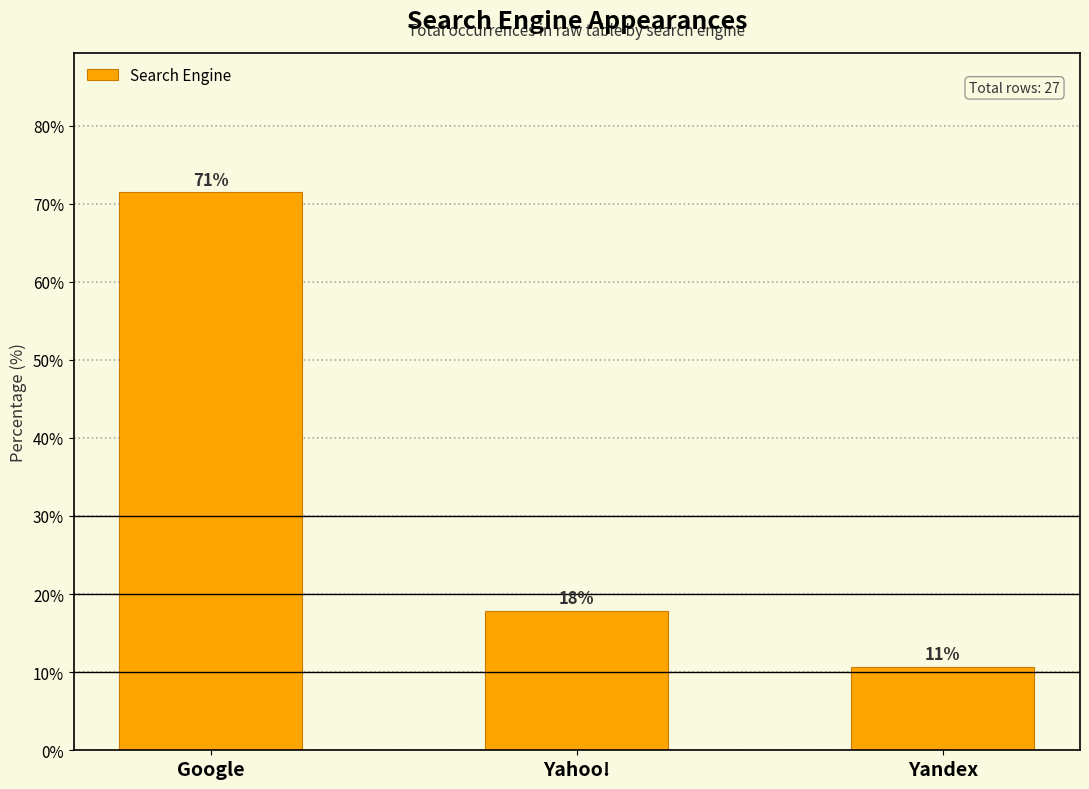

Are the bars grouped side by side (vs. stacked)?

No